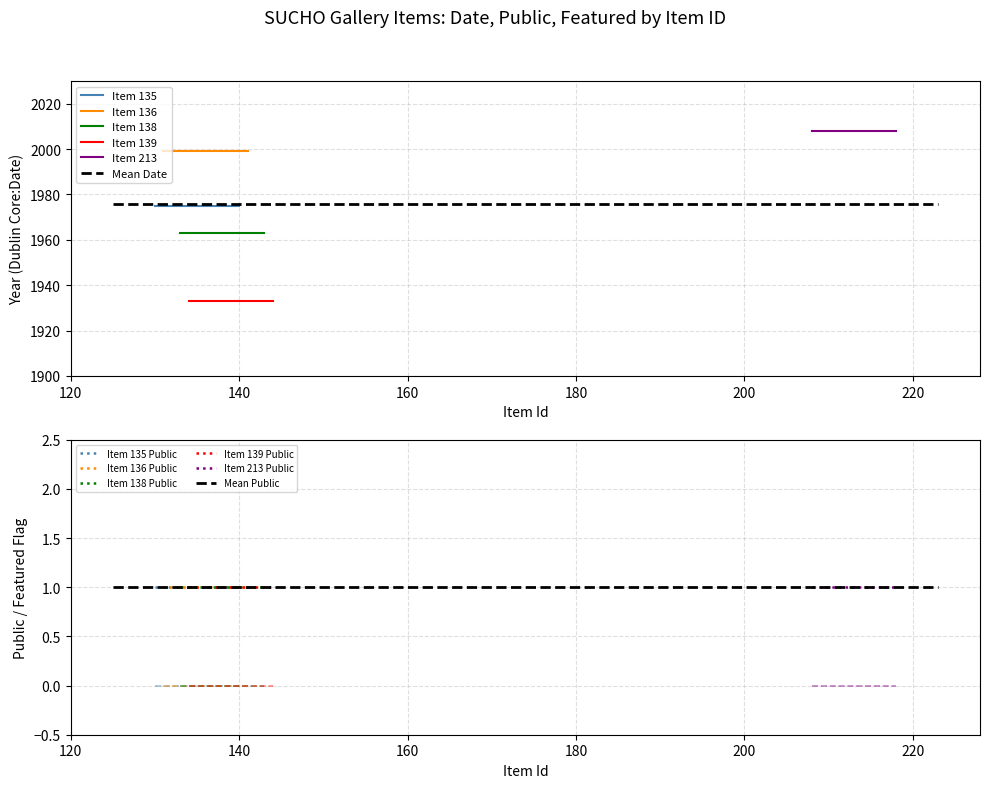

What is the sum of the Public values at 135 and 213?

2